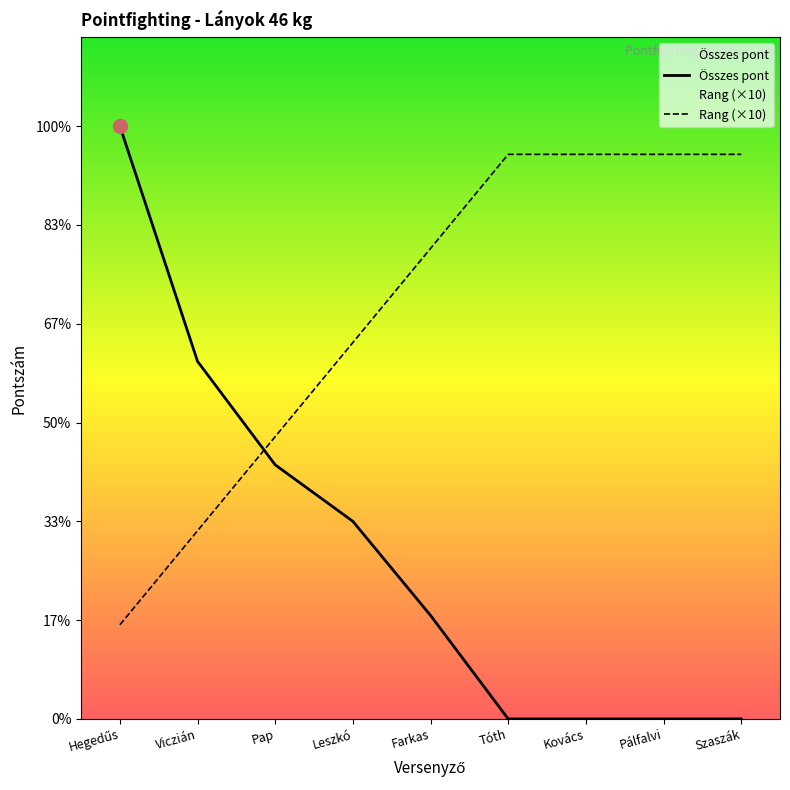

What is the label of the 4th point from the right?

Tóth